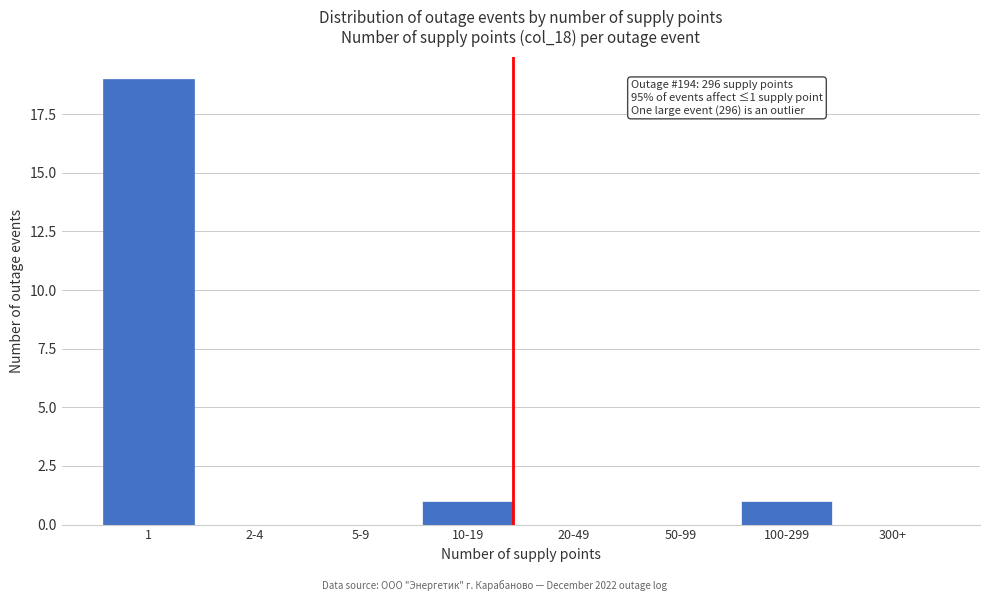

Reading left to right, list all the values displayed in this chart.

1=19	2-4=0	5-9=0	10-19=1	20-49=0	50-99=0	100-299=1	300+=0